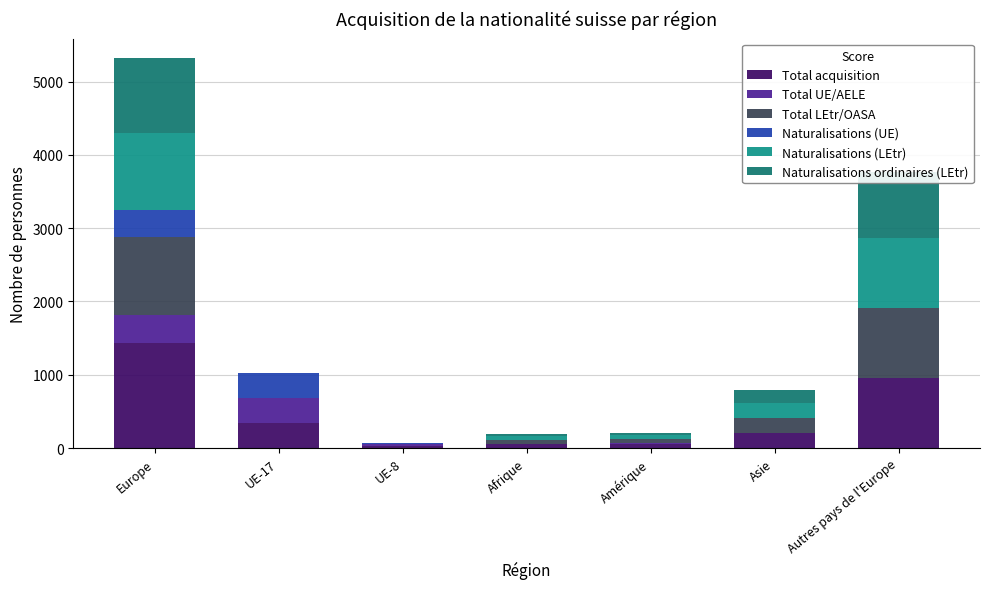

What is the difference between the Total acquisition values at Europe and Asie?

1232